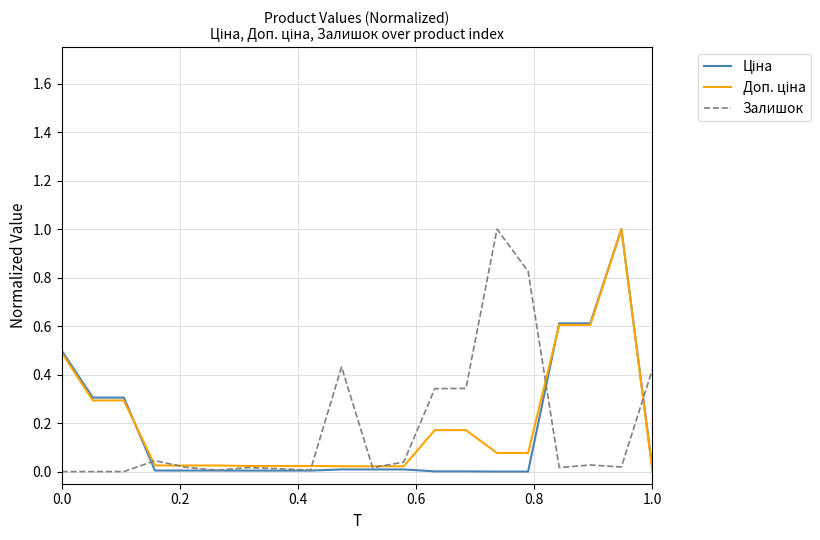

What is the greatest value displayed?

1.0